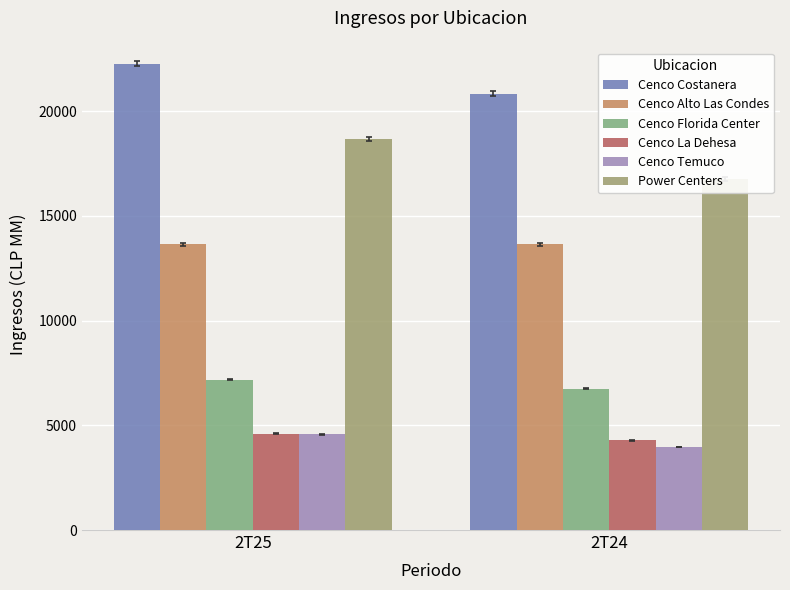

The value of Cenco Alto Las Condes at 2T25 is 2731.7. True or false?

False